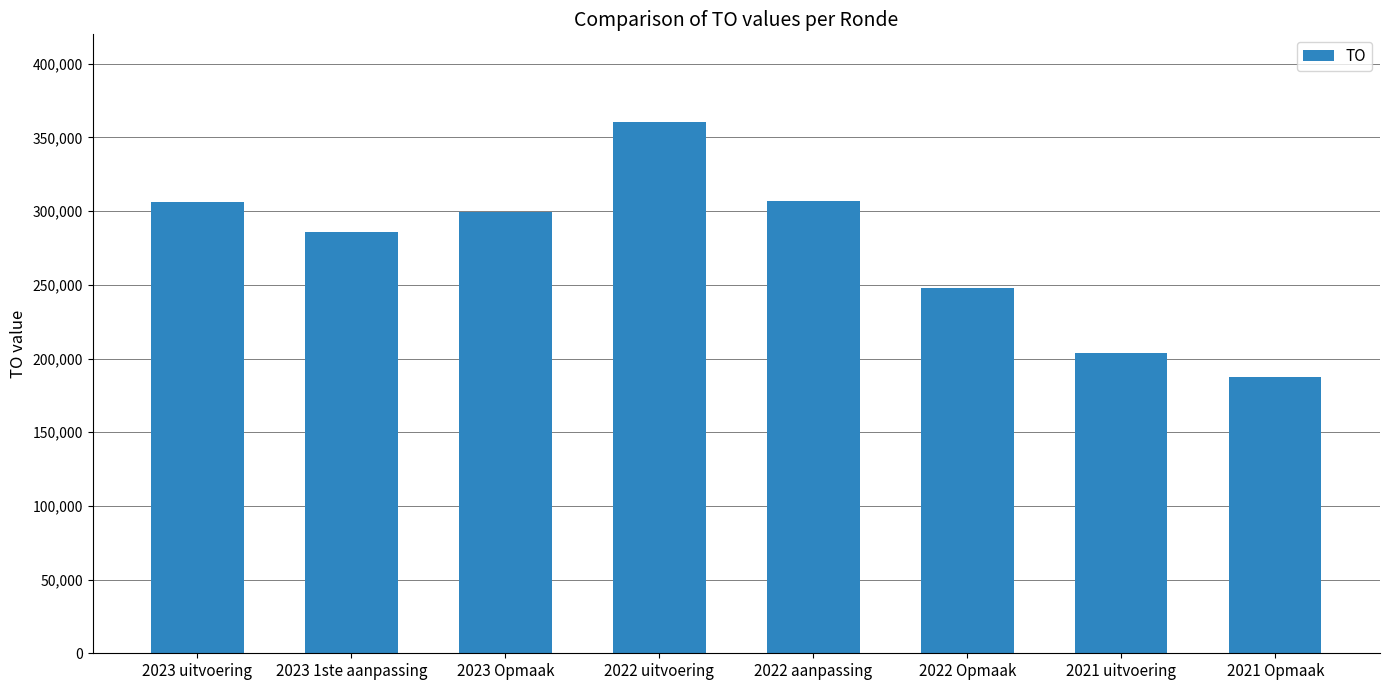

How many values are below 299184?

4